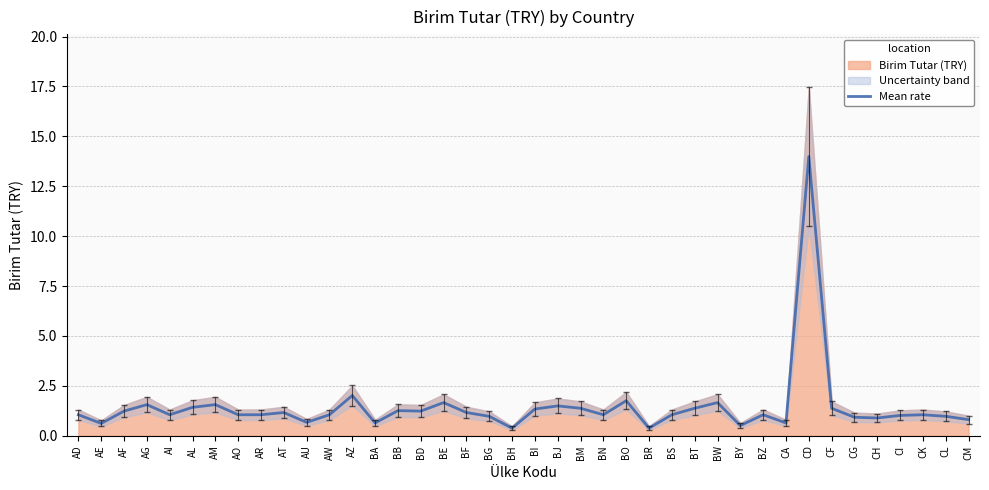

What is the minimum value shown in the chart?

0.4